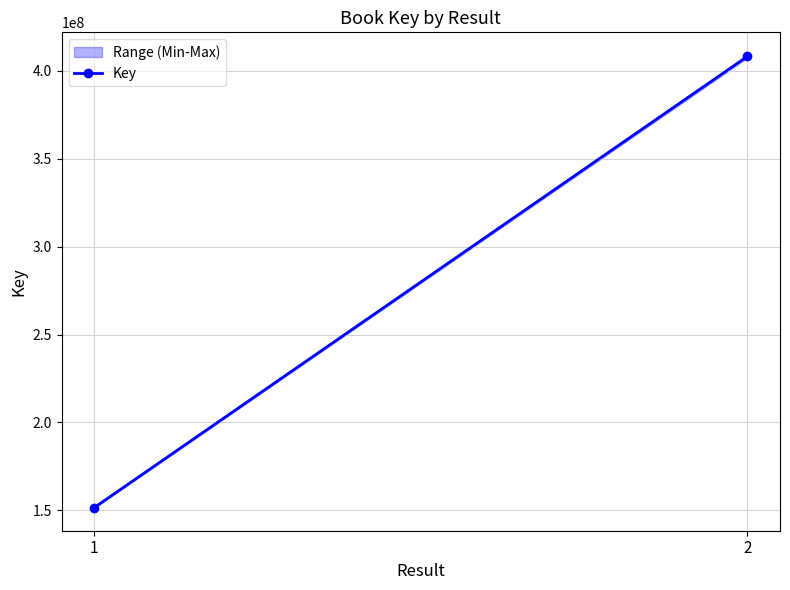

What is the value of the 1st point from the left?

151544979